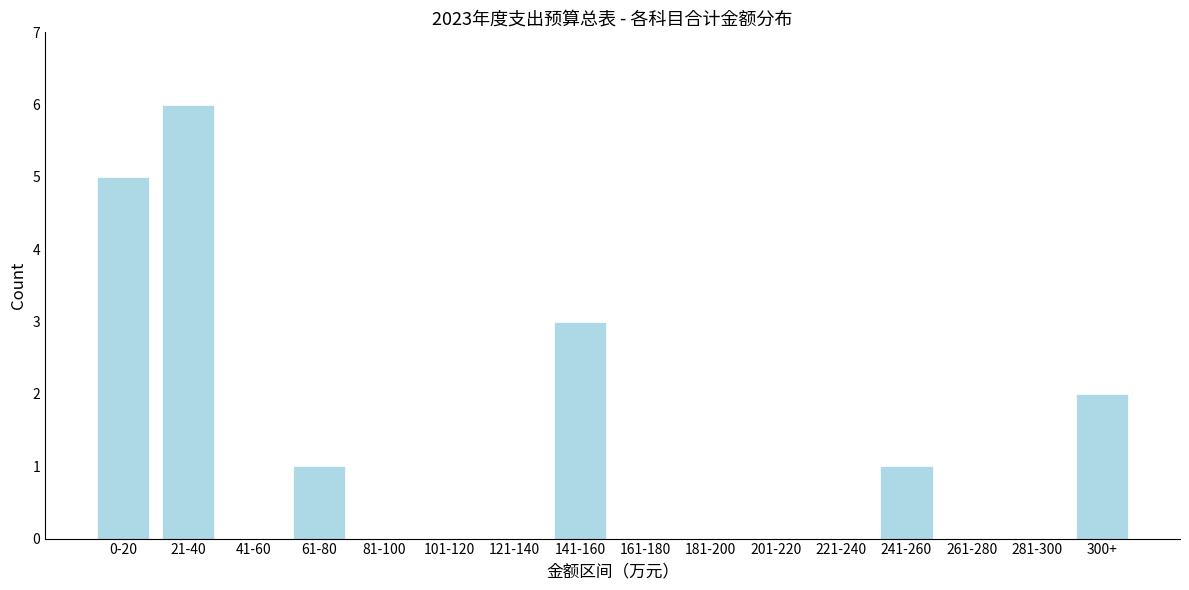

Reading left to right, extract all data points from this chart.

0-20=5	21-40=6	41-60=0	61-80=1	81-100=0	101-120=0	121-140=0	141-160=3	161-180=0	181-200=0	201-220=0	221-240=0	241-260=1	261-280=0	281-300=0	300+=2